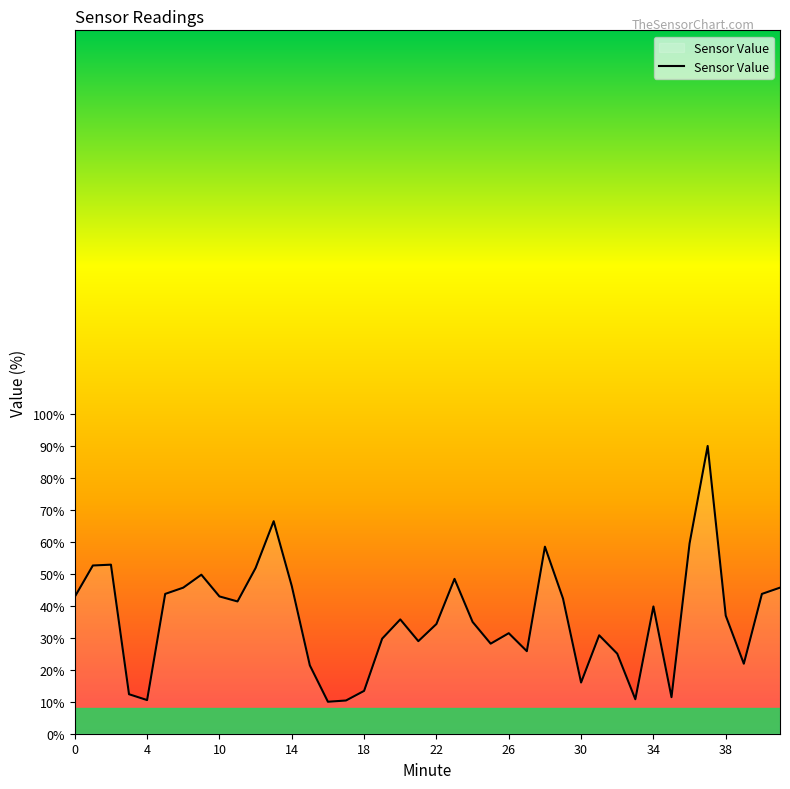

What is the minimum value shown in the chart?

10.0